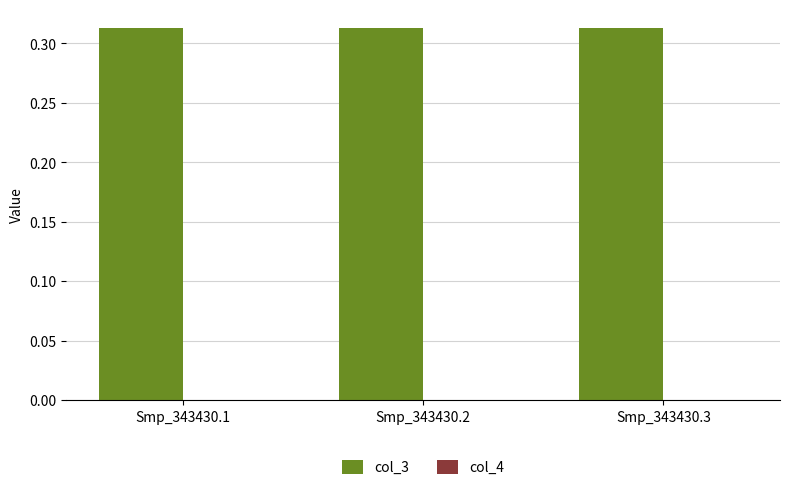

At Smp_343430.2, list the series in order from smallest to largest.

col_4, col_3